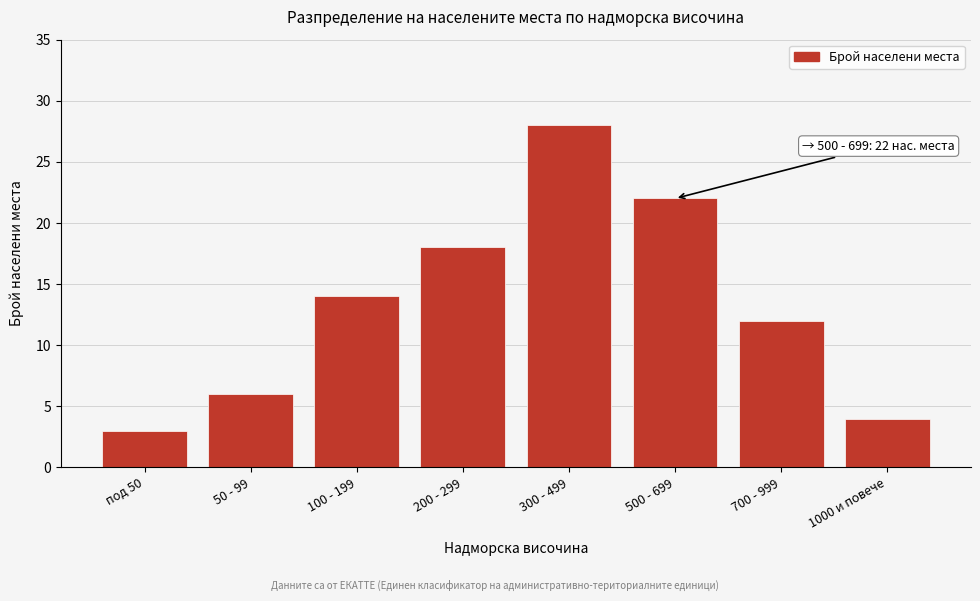

Reading right to left, extract all data points from this chart.

1000 и повече=4	700 - 999=12	500 - 699=22	300 - 499=28	200 - 299=18	100 - 199=14	50 - 99=6	под 50=3